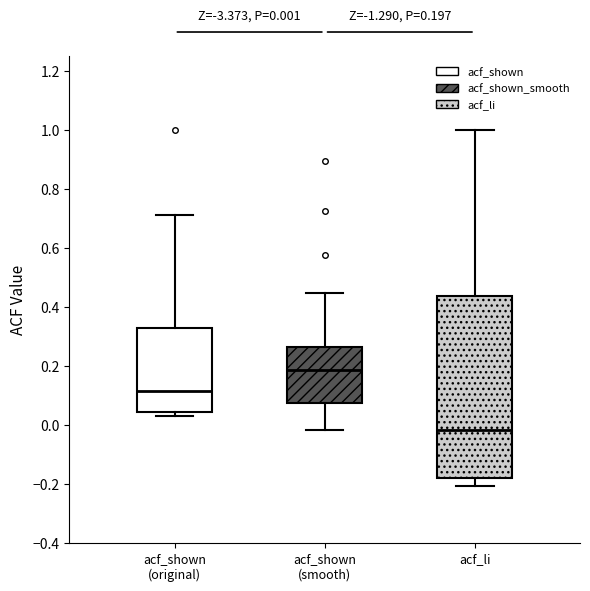

Which box has the highest median line?

acf_shown (smooth)